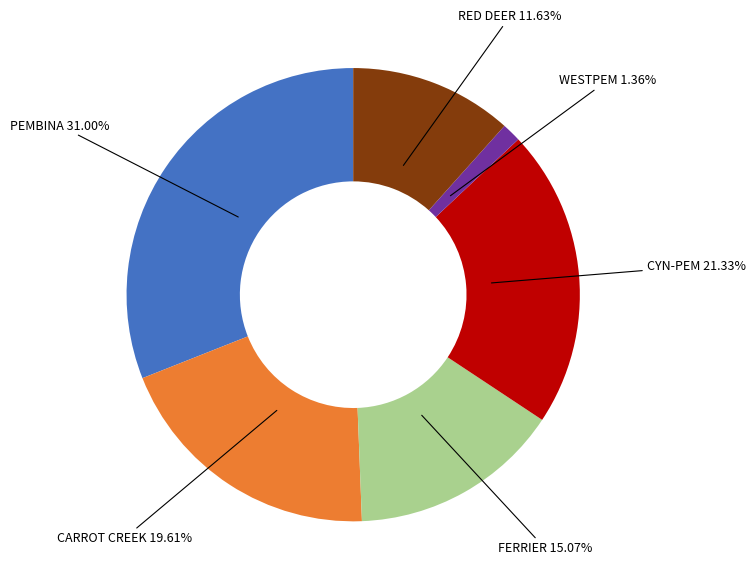

To the nearest percent, what is the difference between the largest and smallest slice percentages?

30%